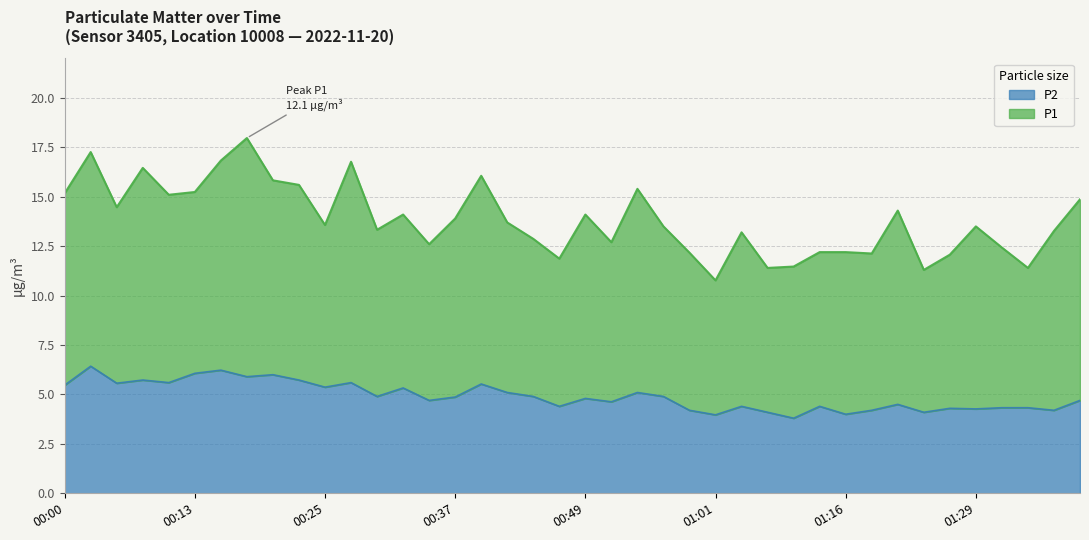

True or false: the data shows 4.1 at 01:24.

True